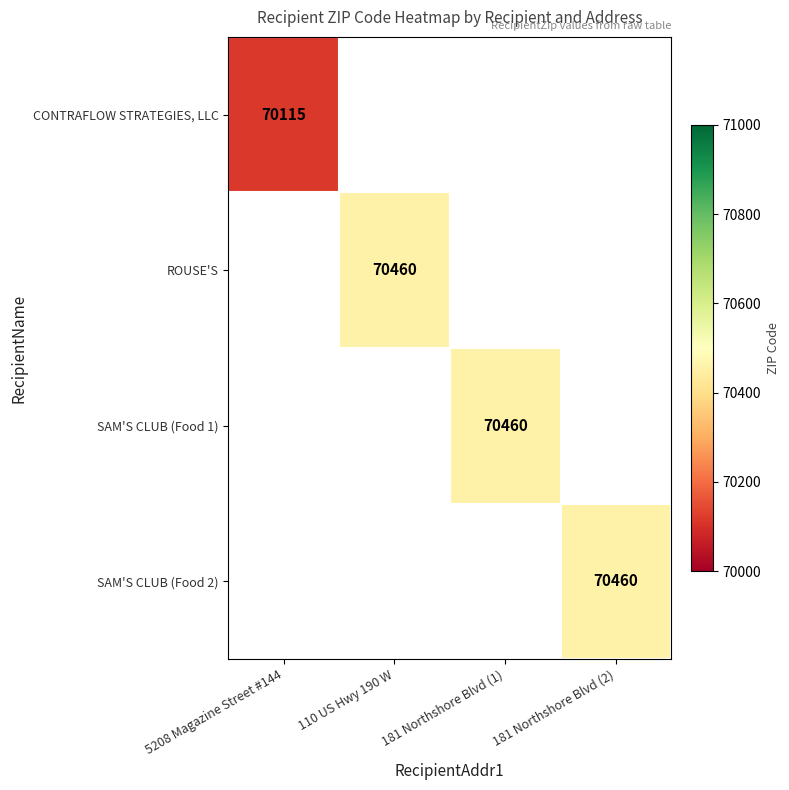

Is it true that CONTRAFLOW STRATEGIES, LLC equals 114350 at 5208 Magazine Street #144?

False